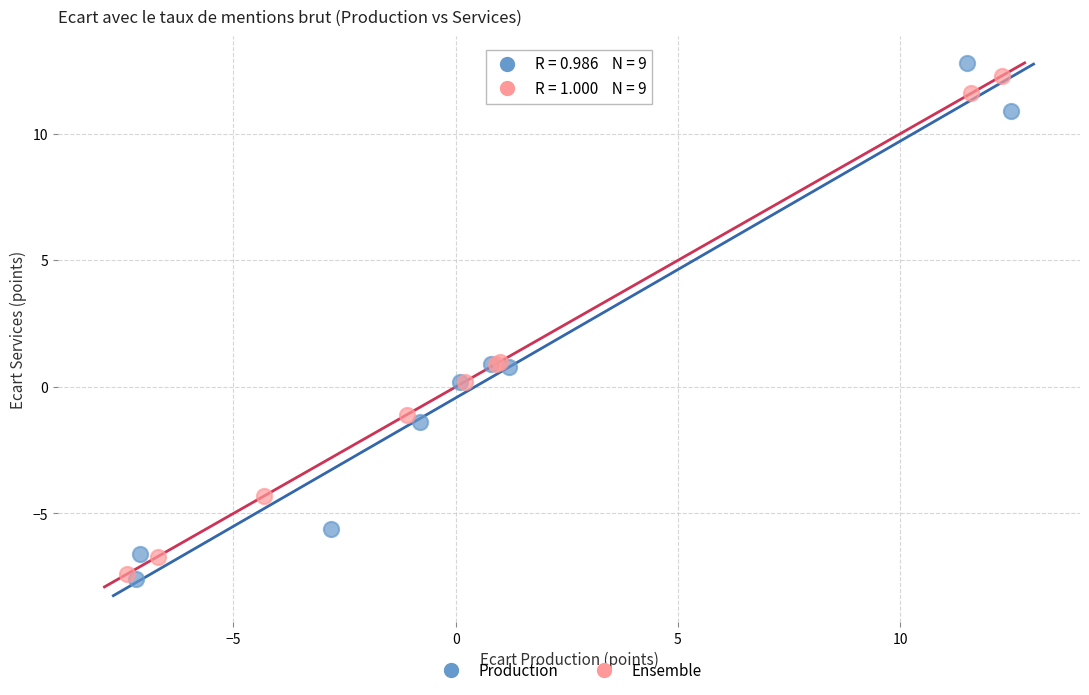

Which series has the widest spread of Y values?

Production